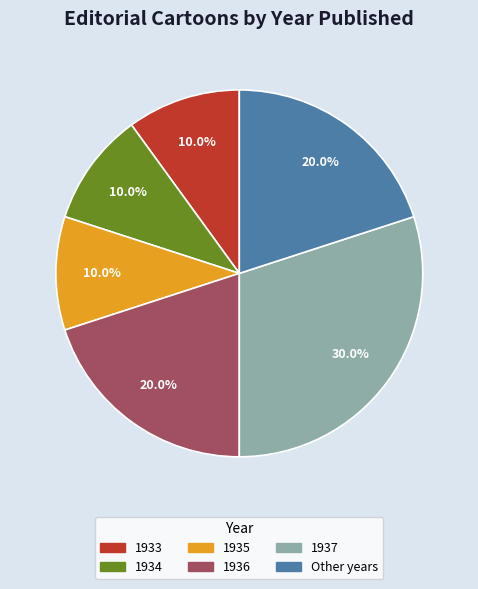

Approximately how many times larger is the value at 1936 compared to 1937?

0.7